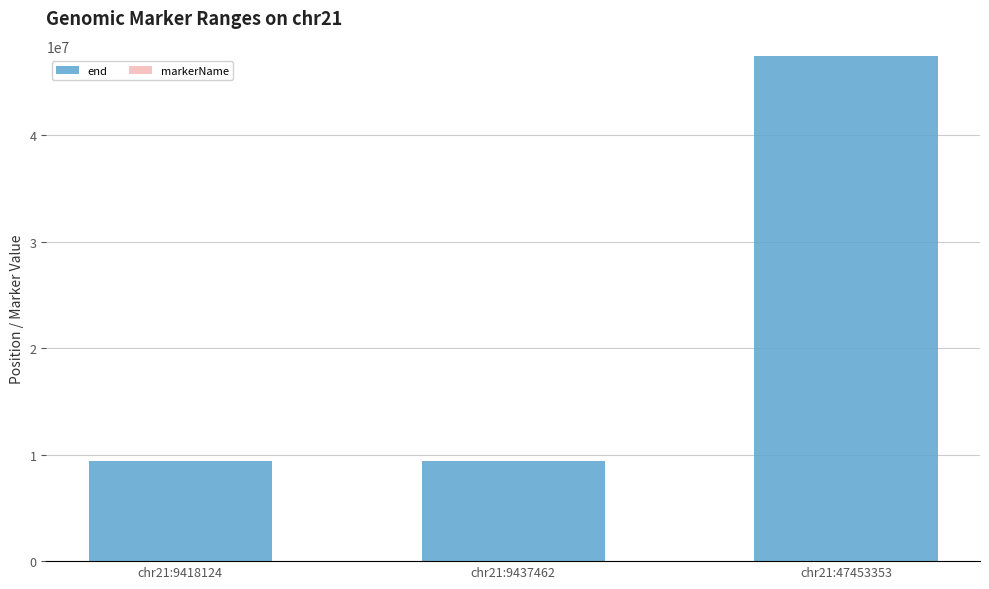

True or false: end has a value of 9418171 at chr21:9418124.

True